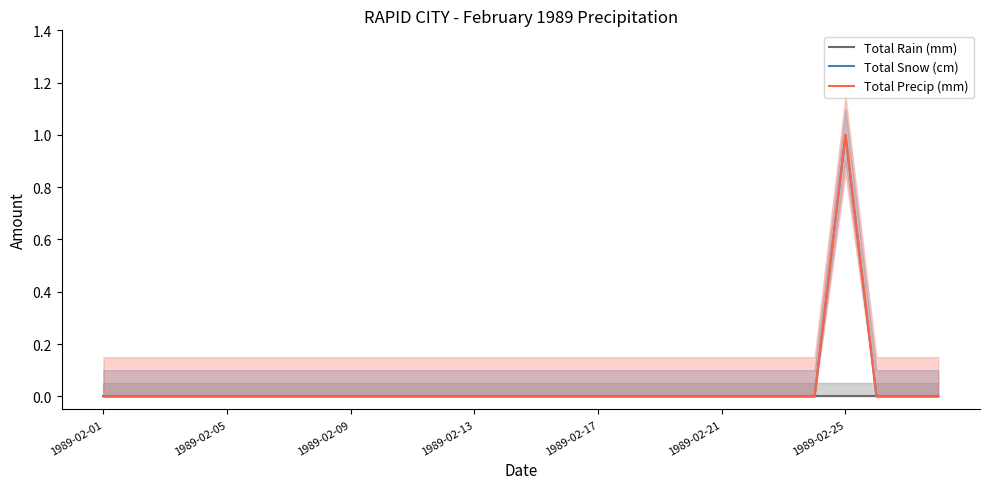

True or false: Total Rain (mm) and Total Snow (cm) intersect in this chart.

False